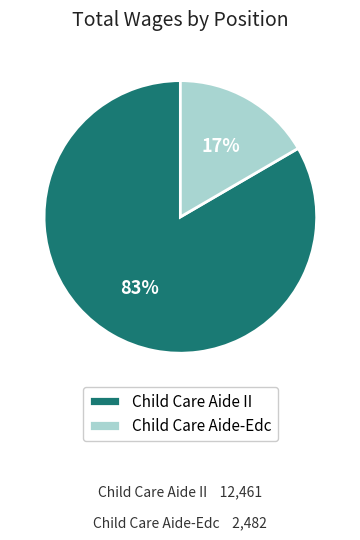

Combined, do Child Care Aide-Edc and Child Care Aide II account for over 50%?

Yes